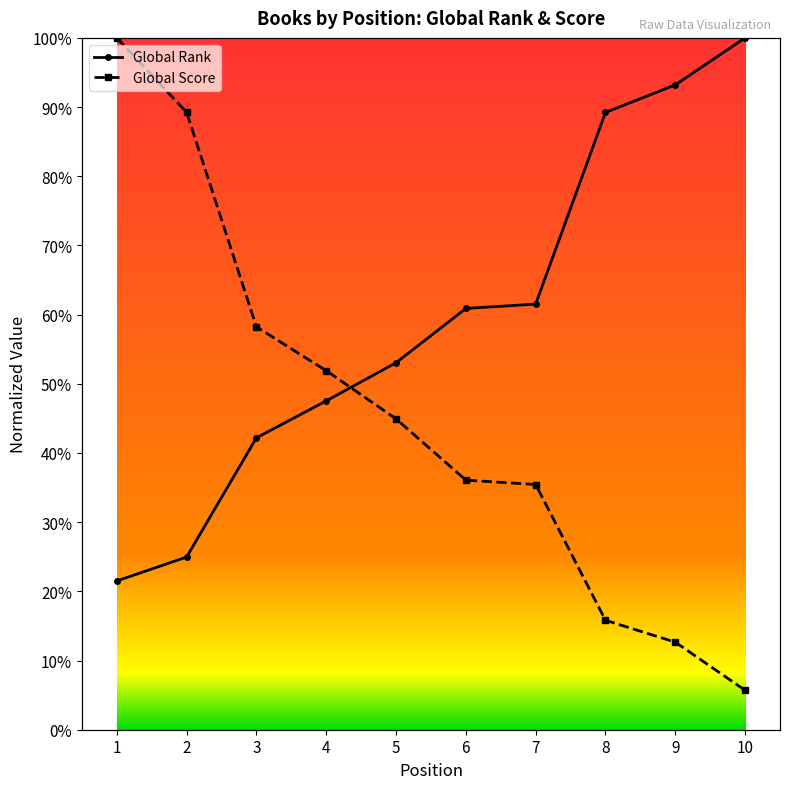

True or false: Global Score has more than 0 points higher than both neighbors.

False